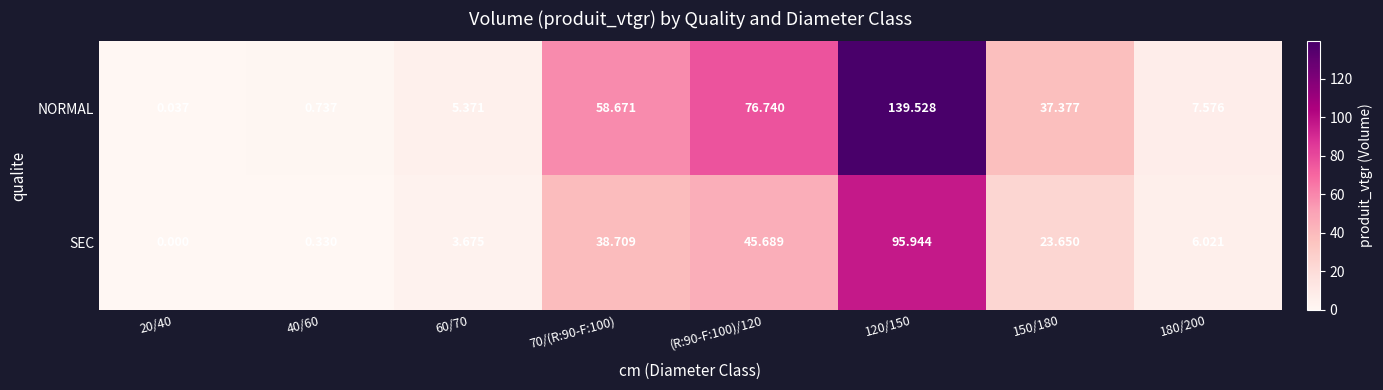

Which series has the largest total across all categories?

NORMAL